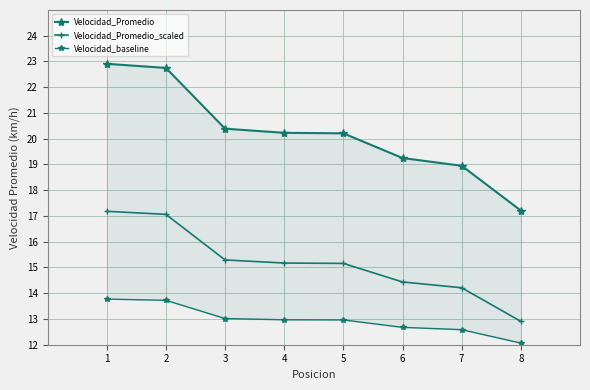

True or false: Velocidad_Promedio_scaled and Velocidad_baseline intersect in this chart.

False